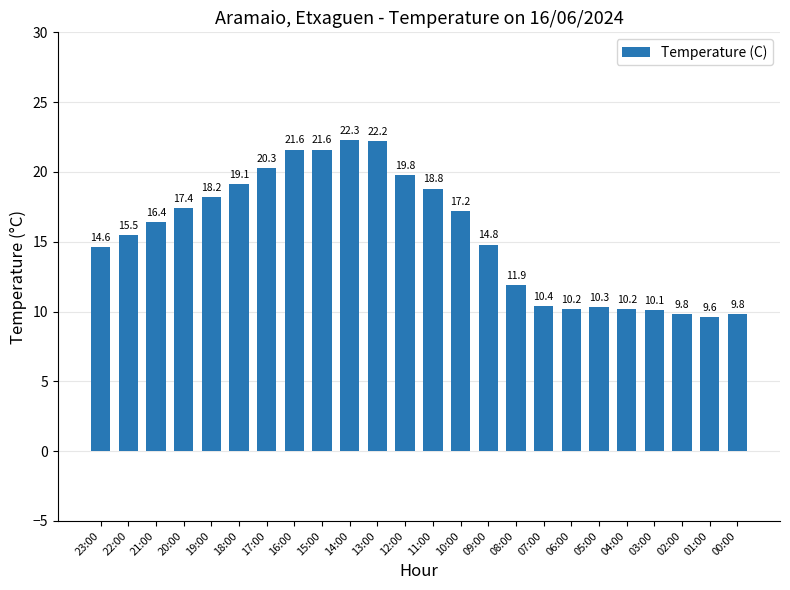

Where is the data nearest to the value 15?

09:00